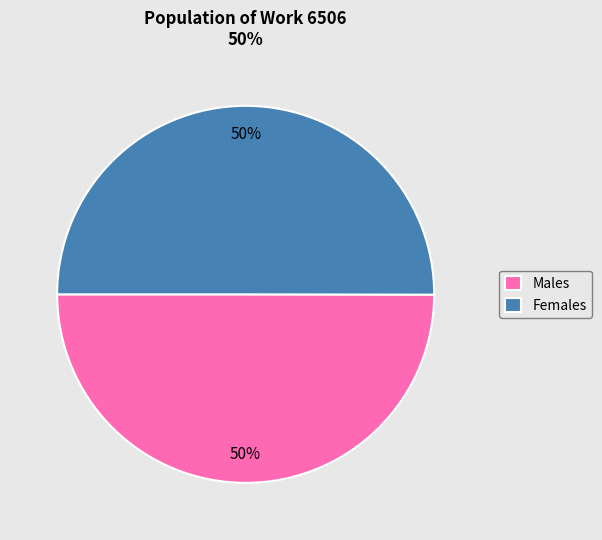

What is the ratio of the value at Males to the value at Females?

1.0